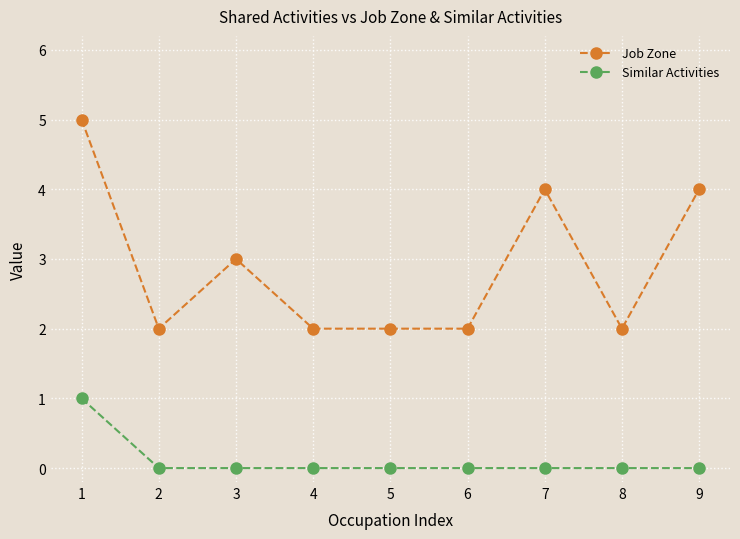

List the series in order of their peak value, highest first.

Job Zone, Similar Activities